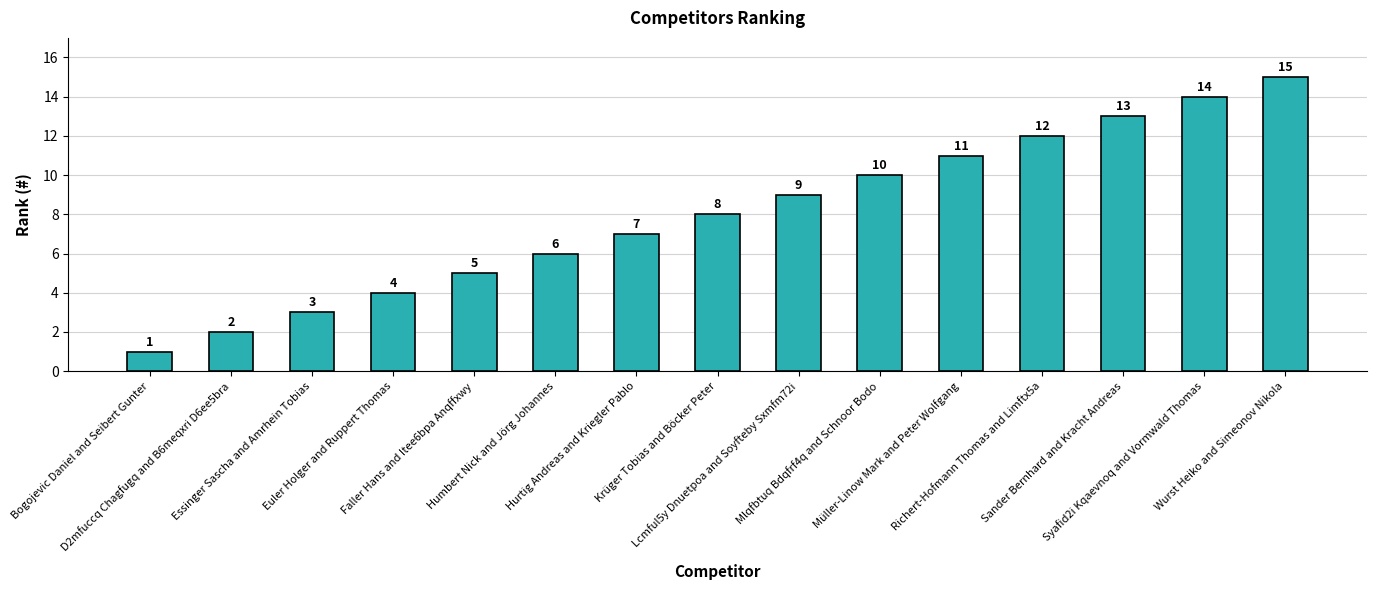

What is the change in value from Humbert Nick and Jörg Johannes to Sander Bernhard and Kracht Andreas?

+7